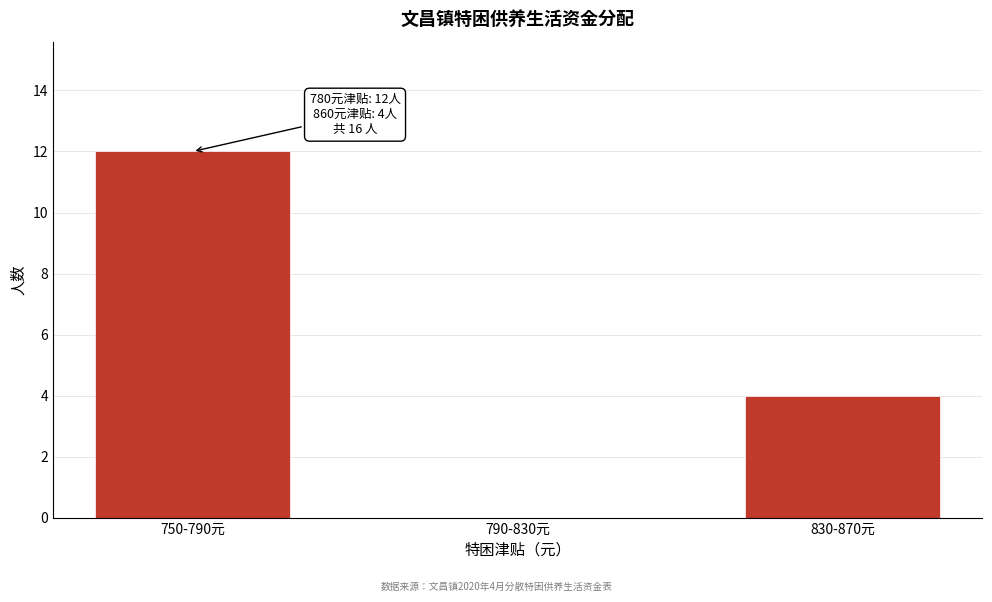

Reading left to right, transcribe all the data shown in this chart.

750-790元=12	790-830元=0	830-870元=4